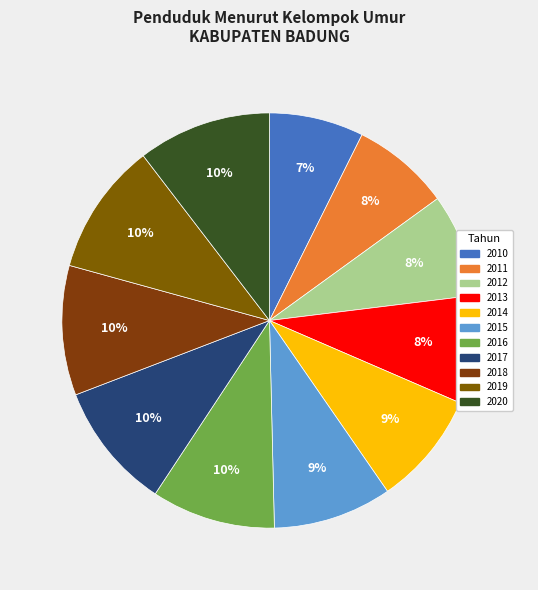

What is the change in value from 2015 to 2016?

+0.2